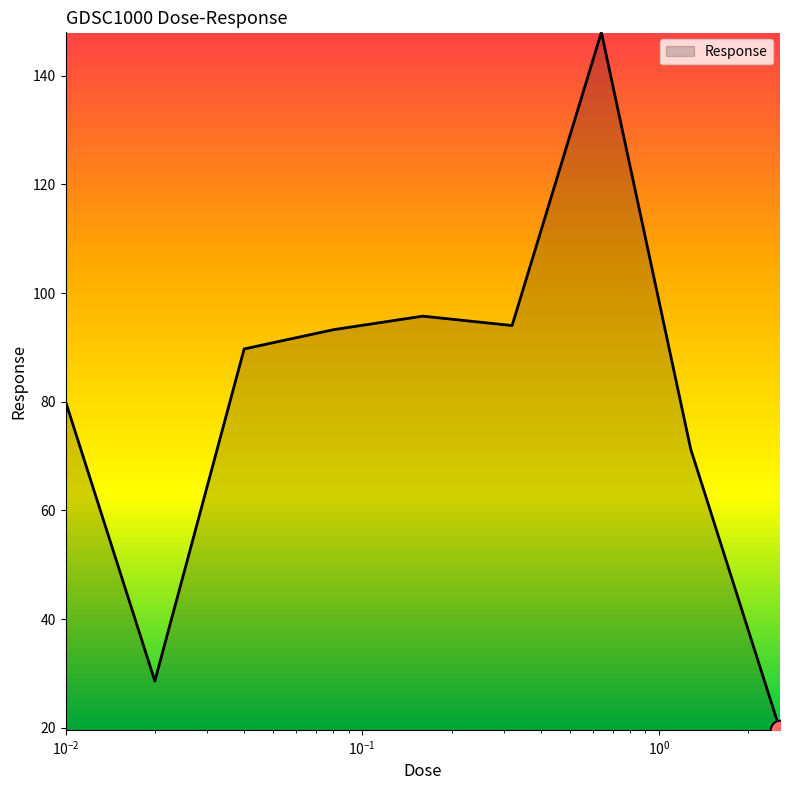

What is the difference between the maximum and minimum values?

128.4